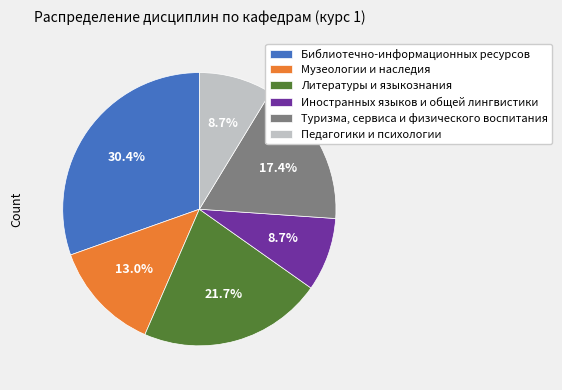

How much of the chart is everything except Библиотечно-информационных ресурсов?

69.6%